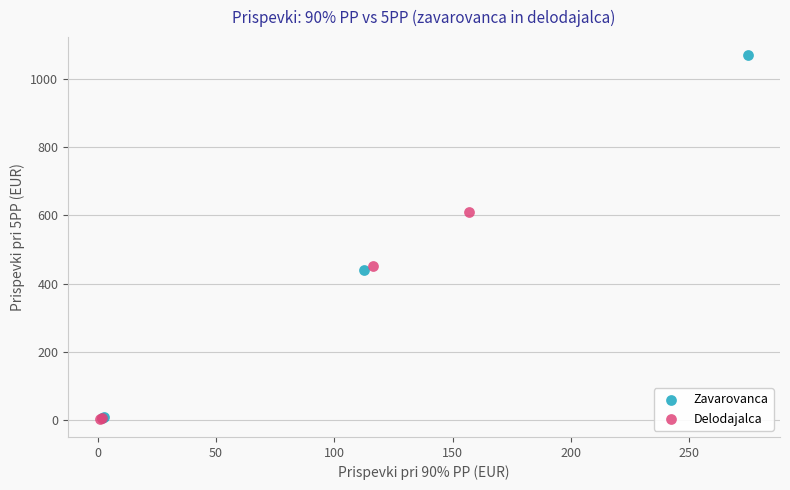

Which series has the largest Y range (max minus min)?

Zavarovanca